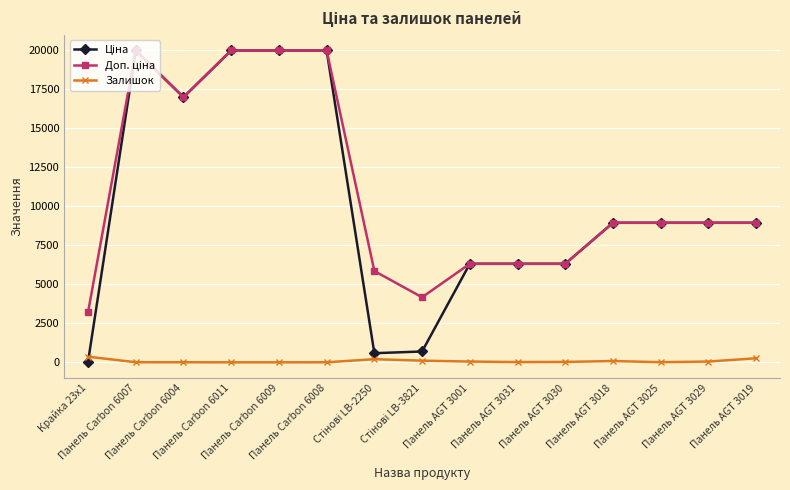

At how many categories does at least one series exceed 18590?

4